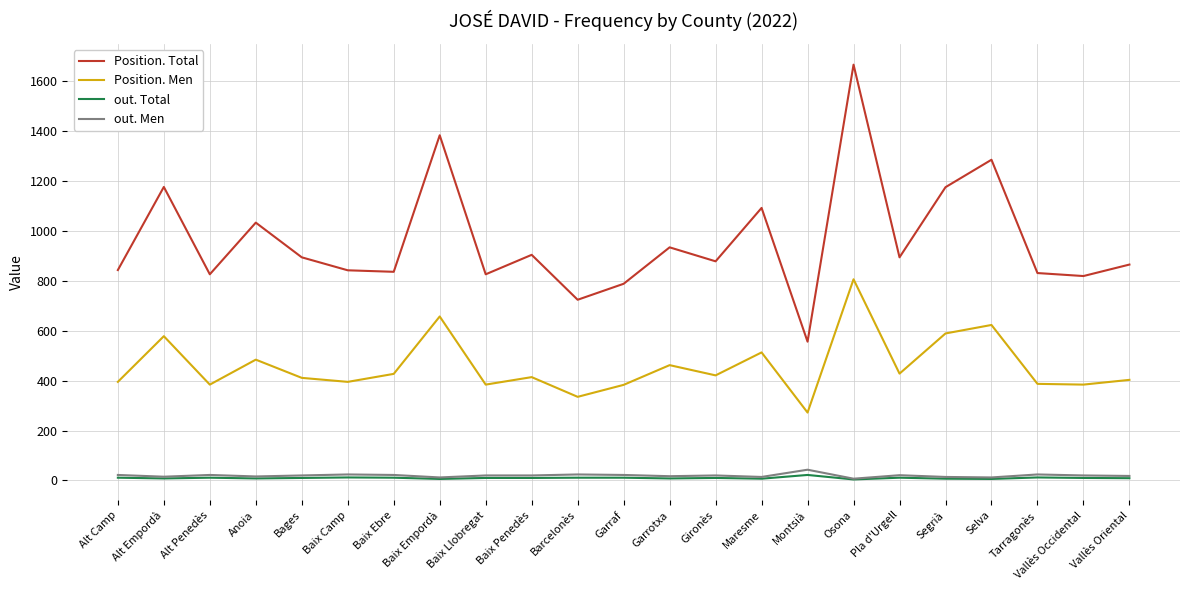

True or false: out. Men and Position. Total intersect in this chart.

False